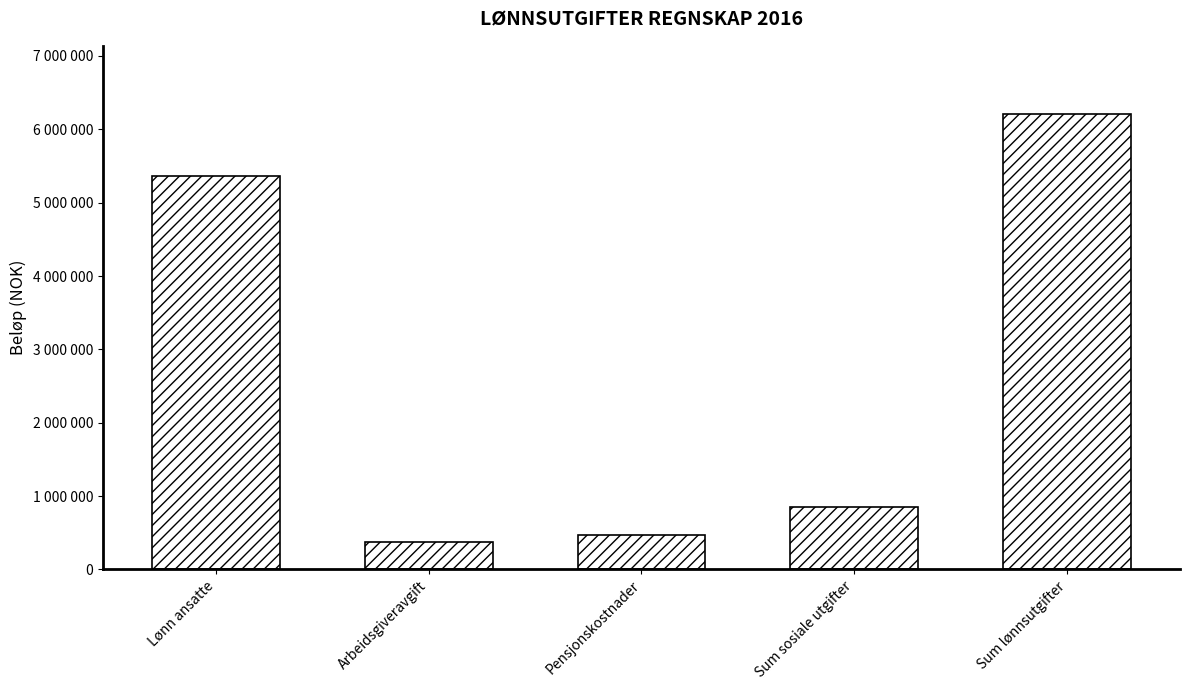

Rank the categories by value from highest to lowest.

Sum lønnsutgifter, Lønn ansatte, Sum sosiale utgifter, Pensjonskostnader, Arbeidsgiveravgift